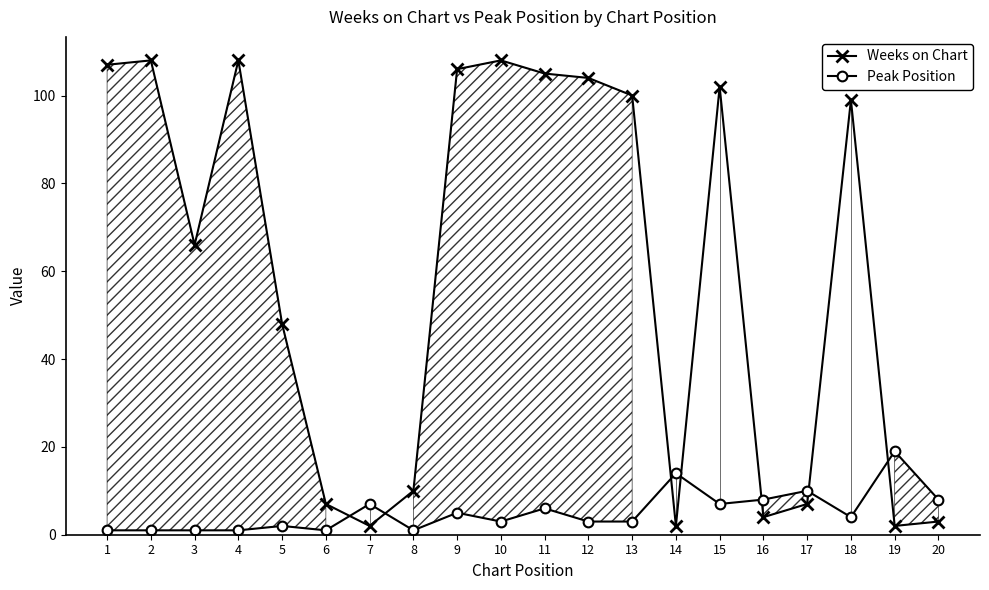

Which category has the lowest value in the Weeks on Chart series?

7